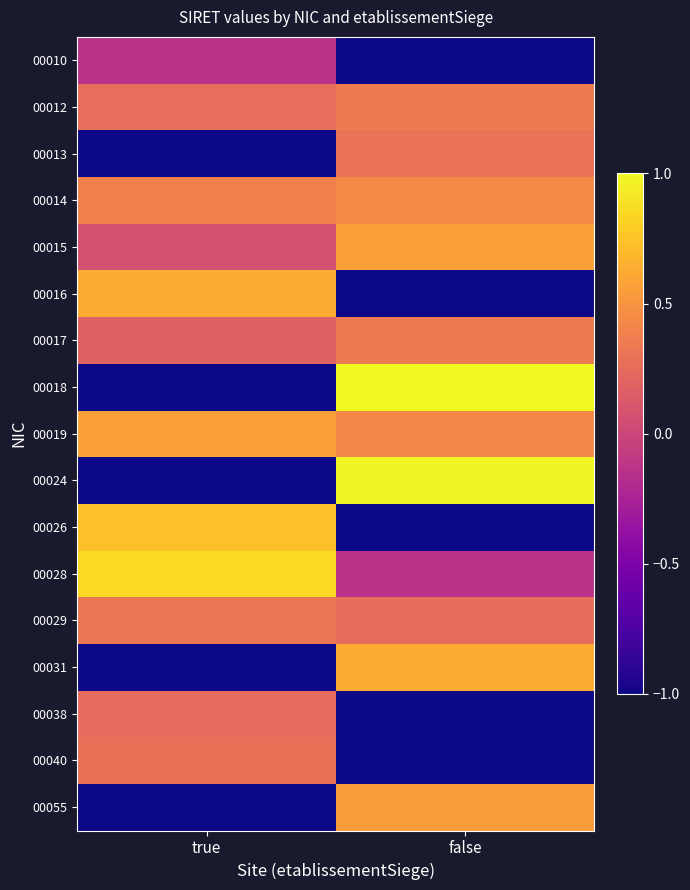

At which category is the sum across all series the highest?

false